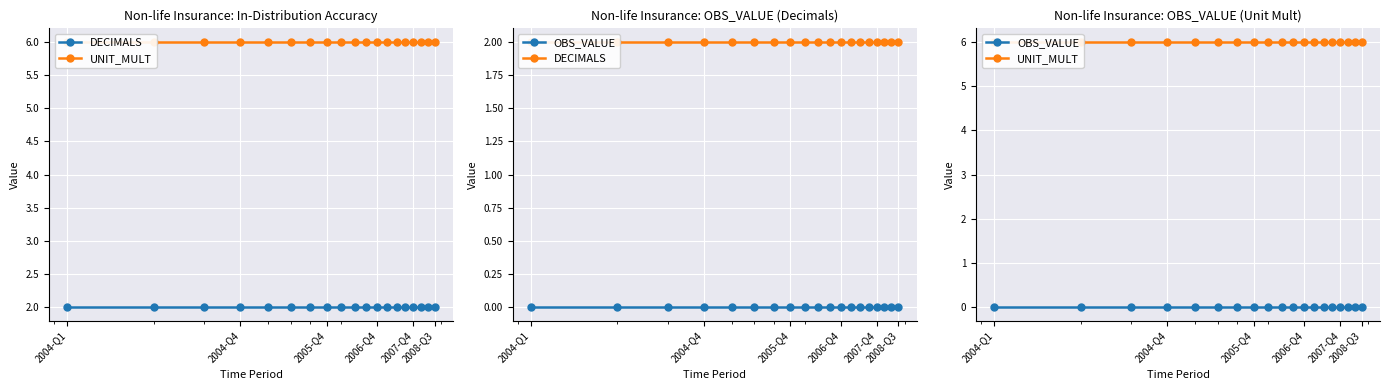

Reading left to right, extract all data points from this chart.

DECIMALS: 2	2	2	2	2	2	2	2	2	2	2	2	2	2	2	2	2	2	2
UNIT_MULT: 6	6	6	6	6	6	6	6	6	6	6	6	6	6	6	6	6	6	6
OBS_VALUE: 0	0	0	0	0	0	0	0	0	0	0	0	0	0	0	0	0	0	0